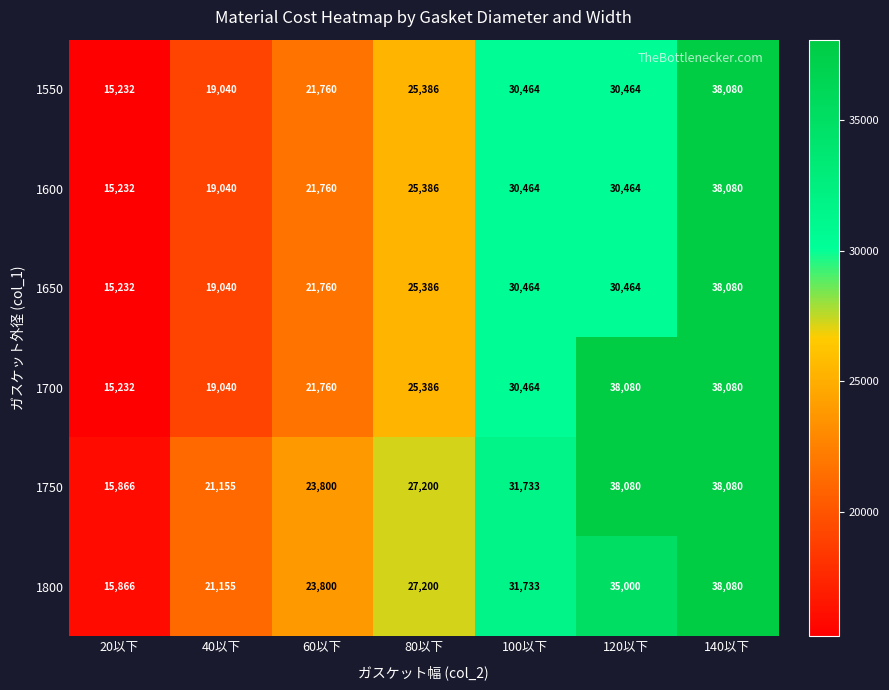

At how many categories does at least one series exceed 18144?

6